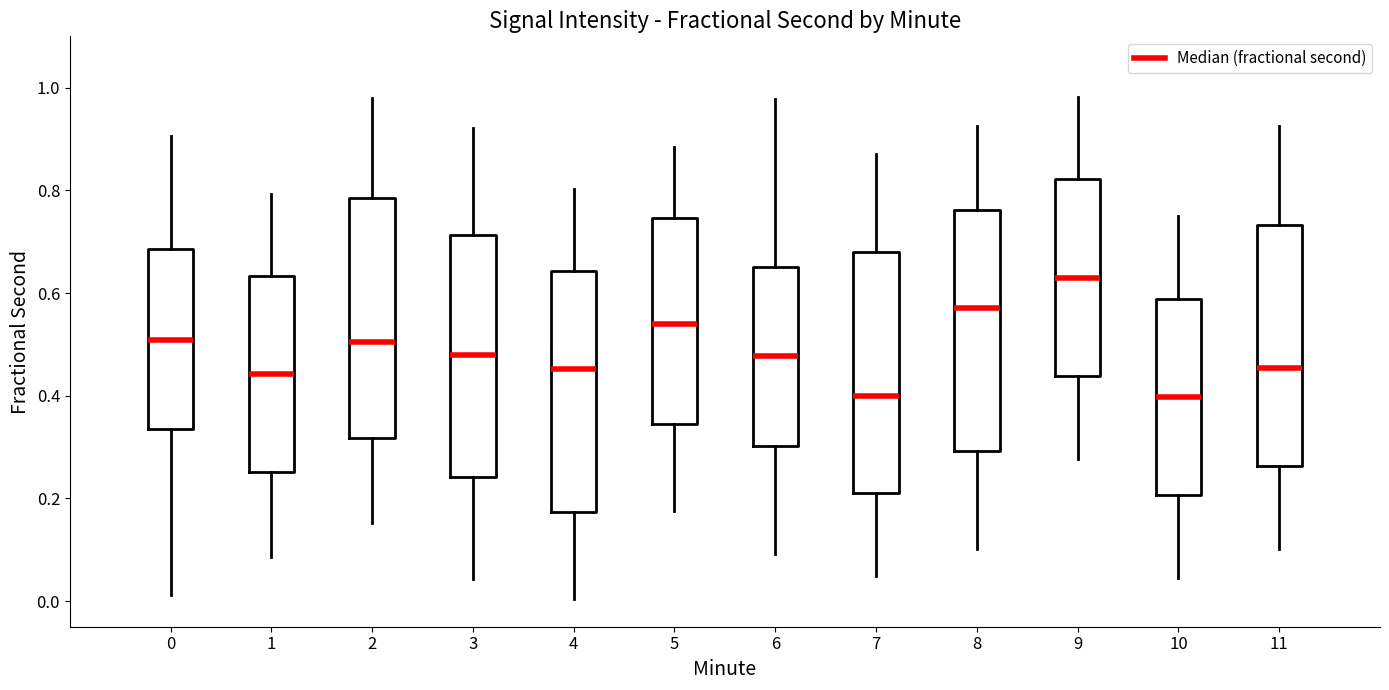

Which box's median line is the highest?

9